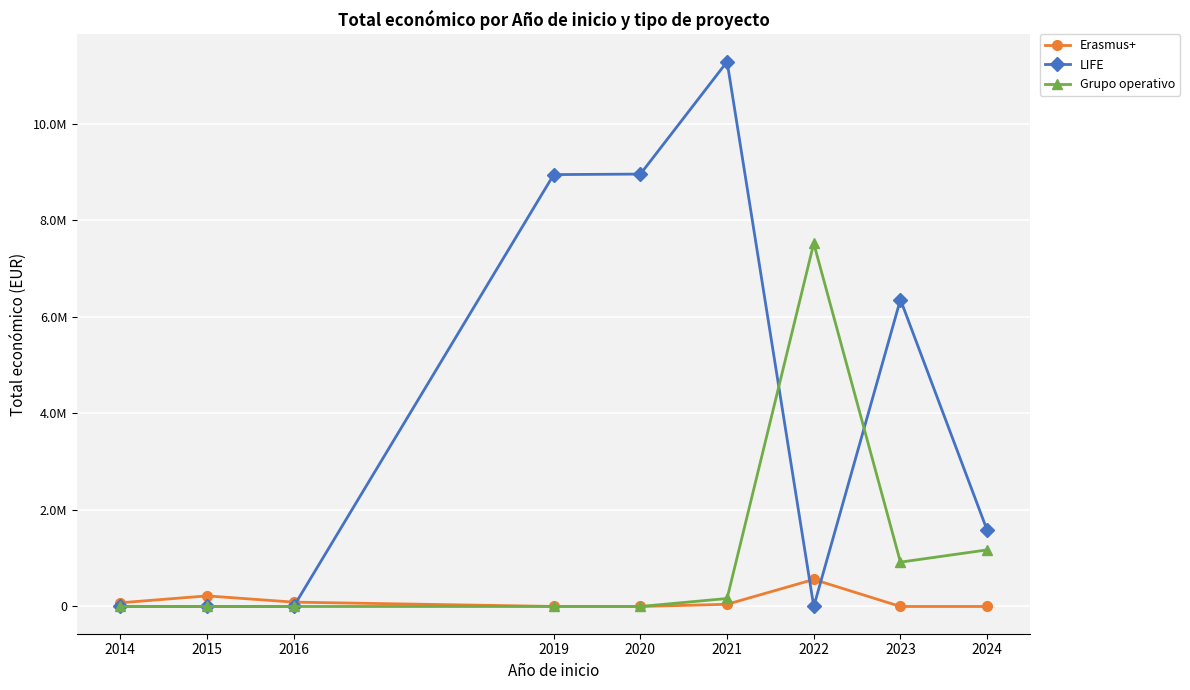

Rank the series at 2015 from highest to lowest value.

Erasmus+, LIFE, Grupo operativo